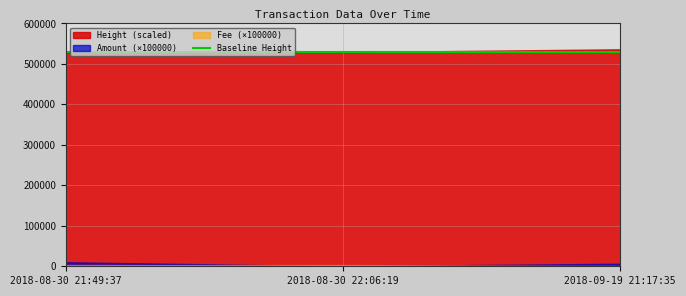

Which category has the lowest value in the Height (scaled) series?

2018-08-30 21:49:37